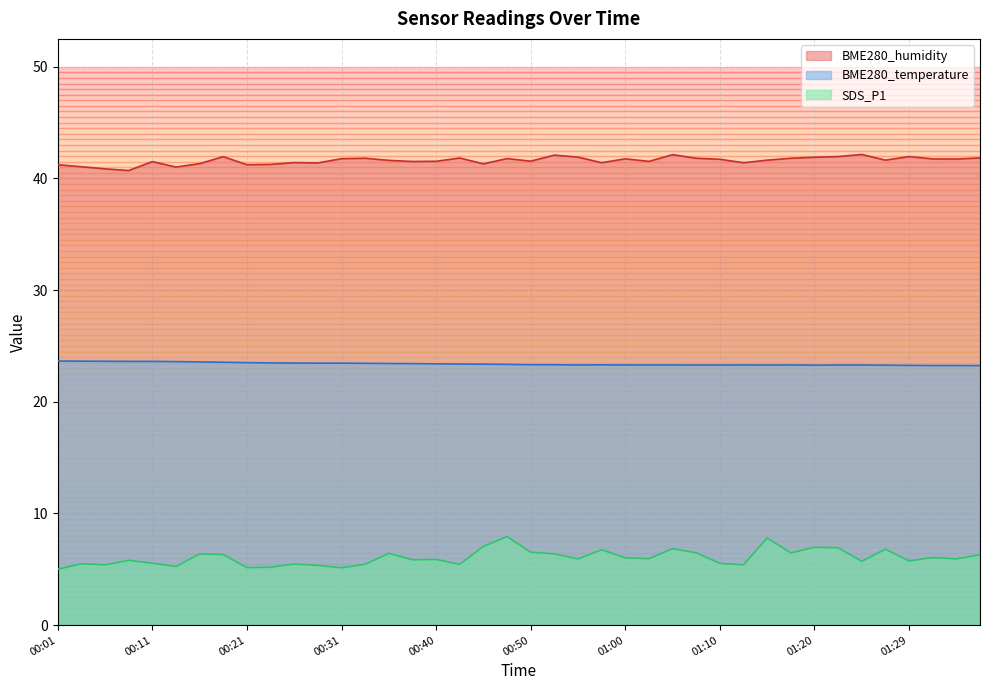

How many lines are shown in the chart?

3